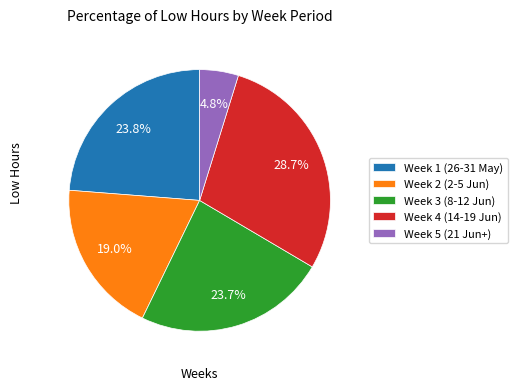

Is there a majority slice in this chart?

No